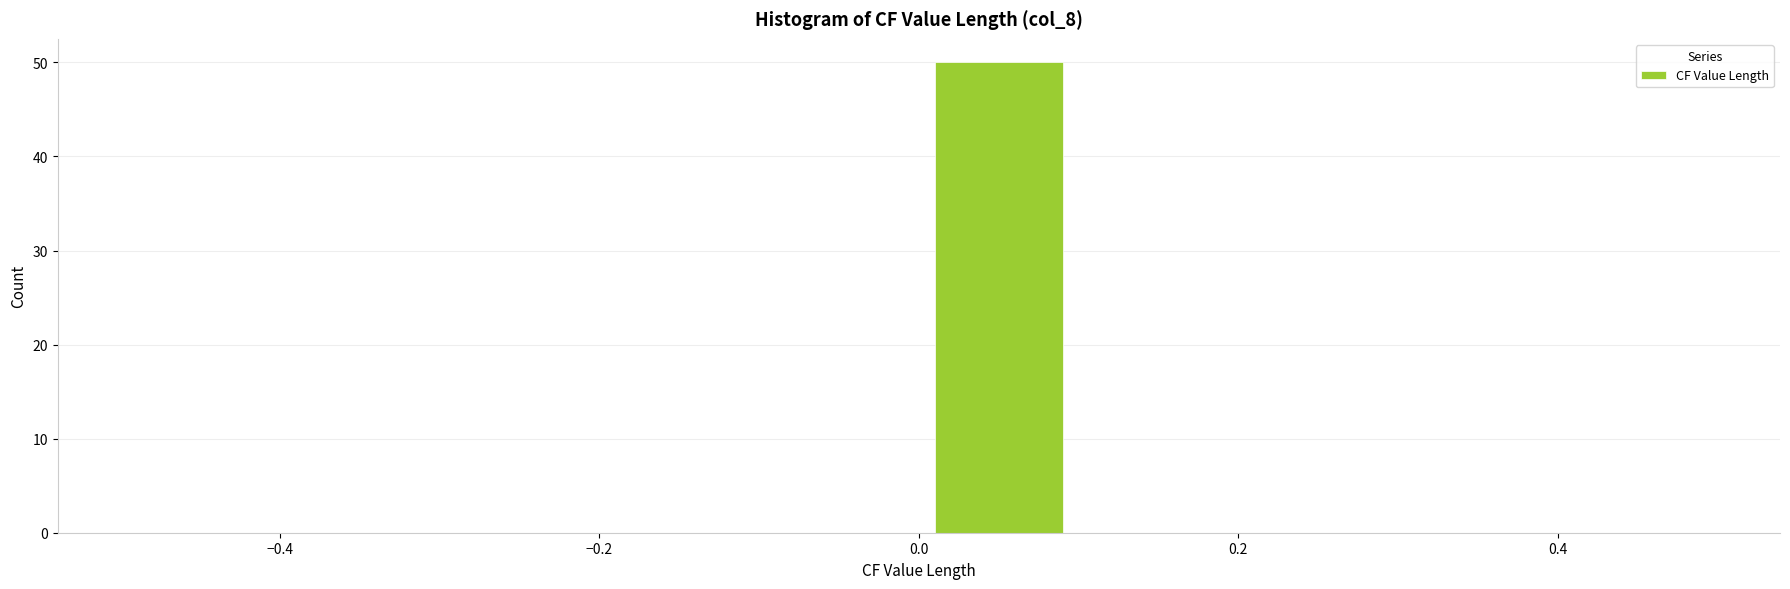

Which range on the x-axis has the tallest bar?

0.0 to 0.1